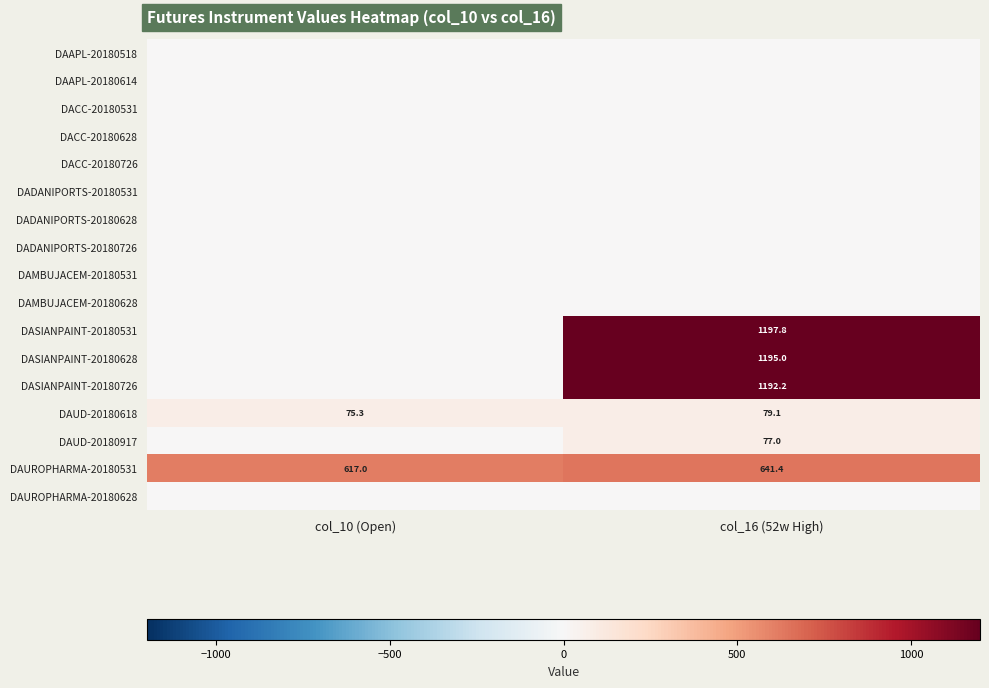

What is the total value across all series at col_16 (52w High)?

4382.5